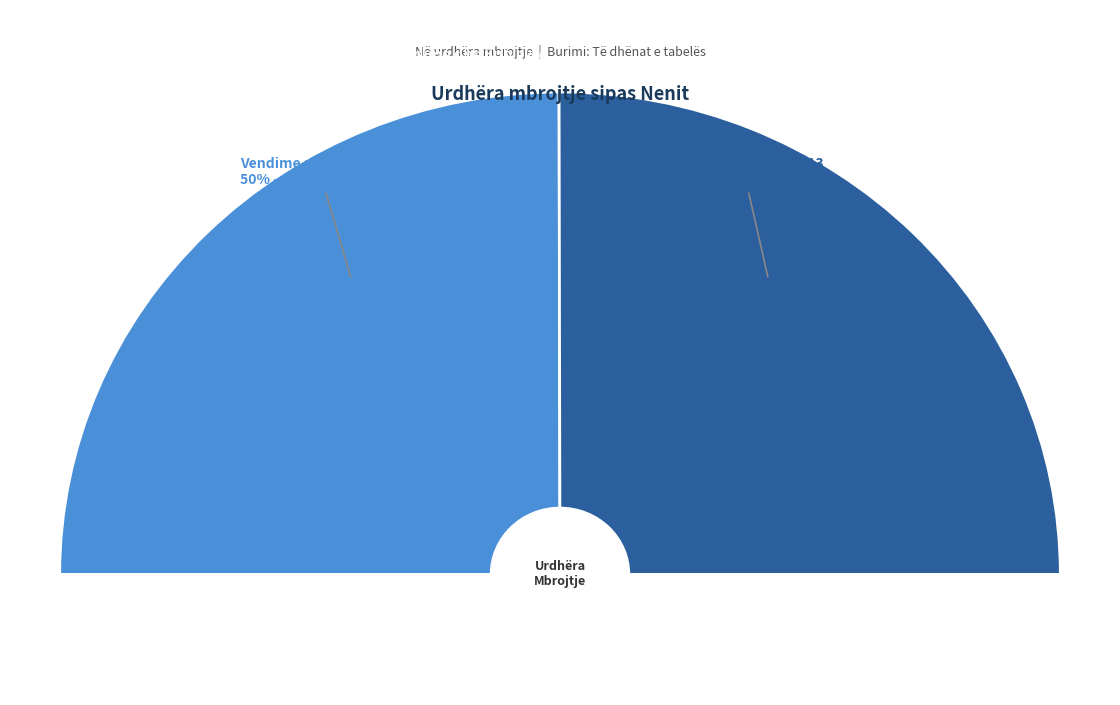

Combined, what portion of the pie is Vendime sipas Nenit 10 and Subjekte sipas Nenit 13?

100.0%